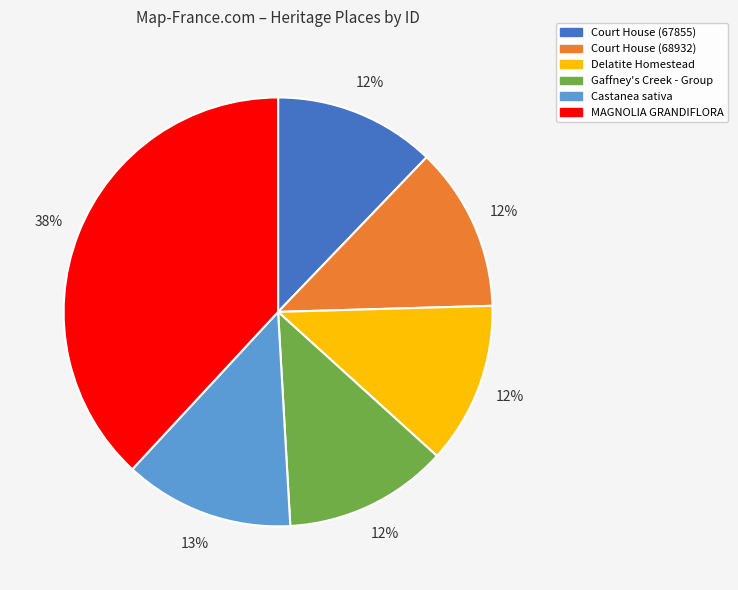

Count the number of slices in the pie.

6